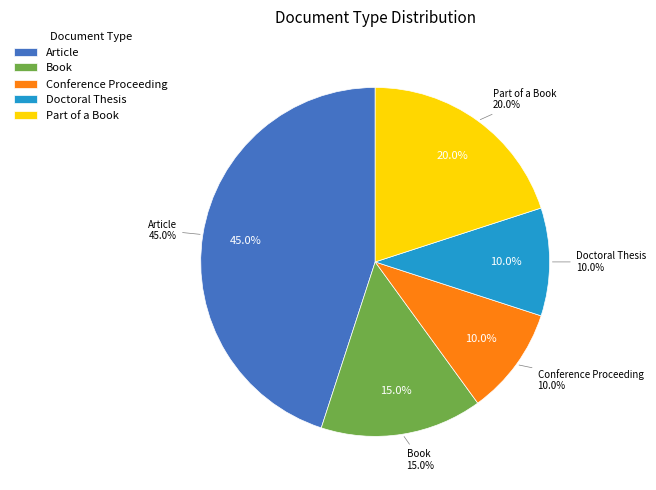

Is it true that Conference Proceeding is 10% of the pie?

True